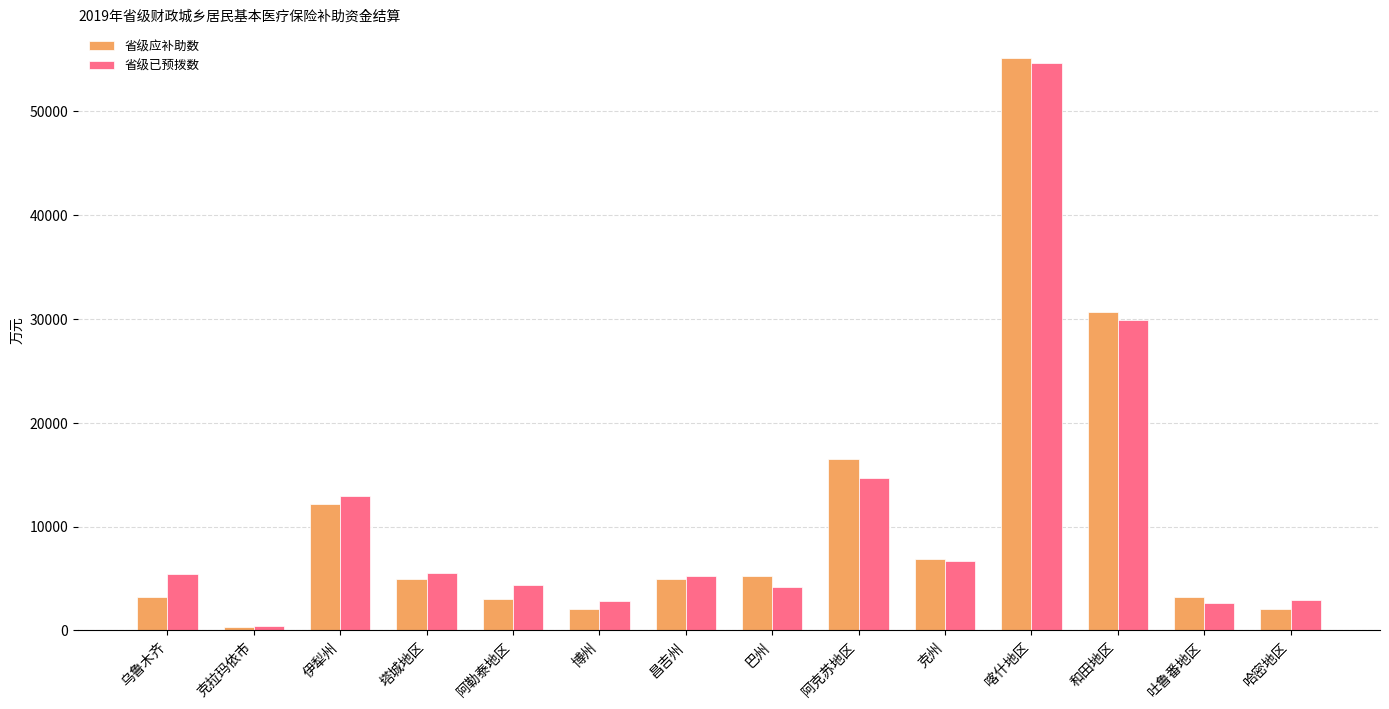

Which series has the largest range (max minus min)?

省级应补助数